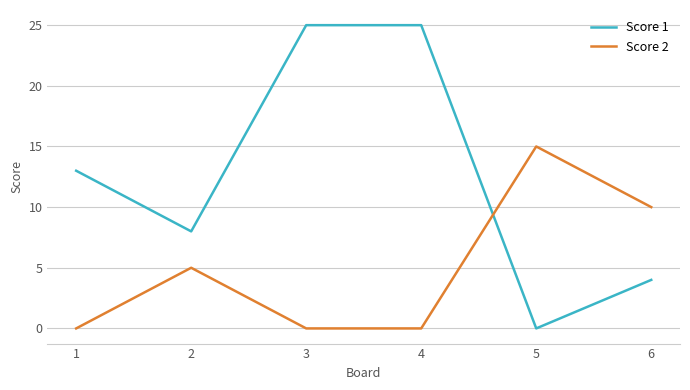

Which category has the highest value in the Score 2 series?

5